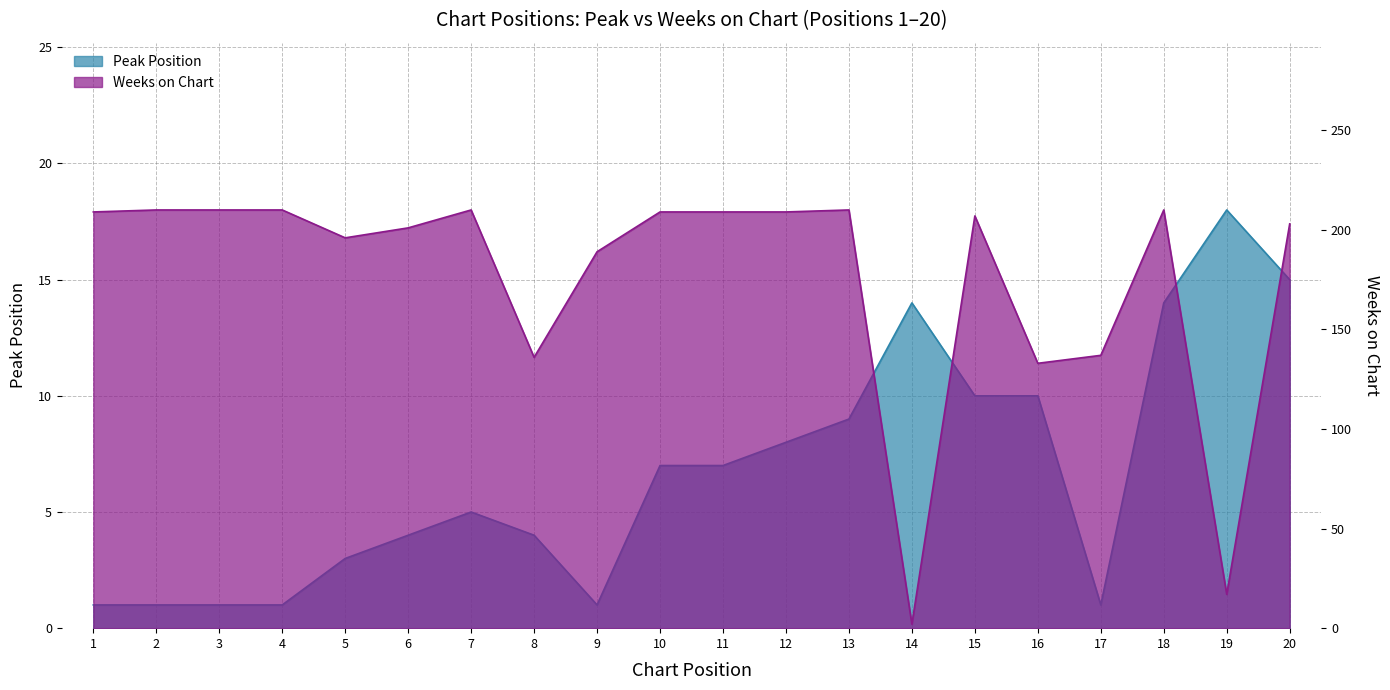

At which label does Peak Position reach its peak?

19